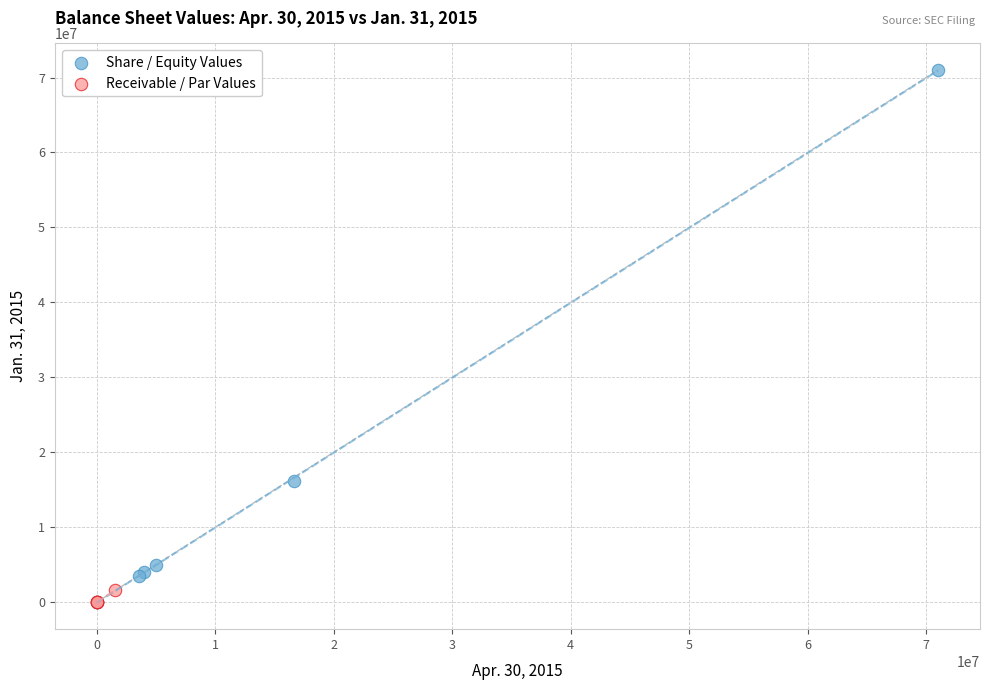

Which series reaches the maximum Y coordinate?

Share / Equity Values